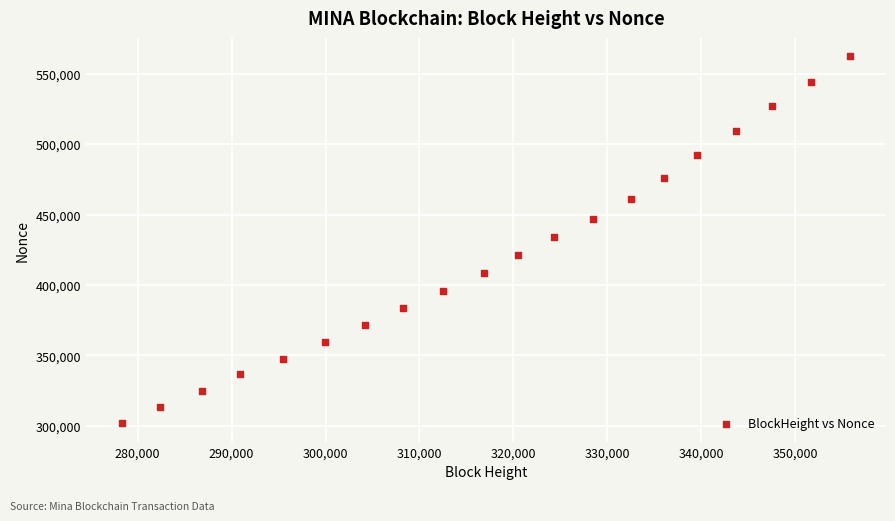

What is the range of Y values (max minus min)?

260471